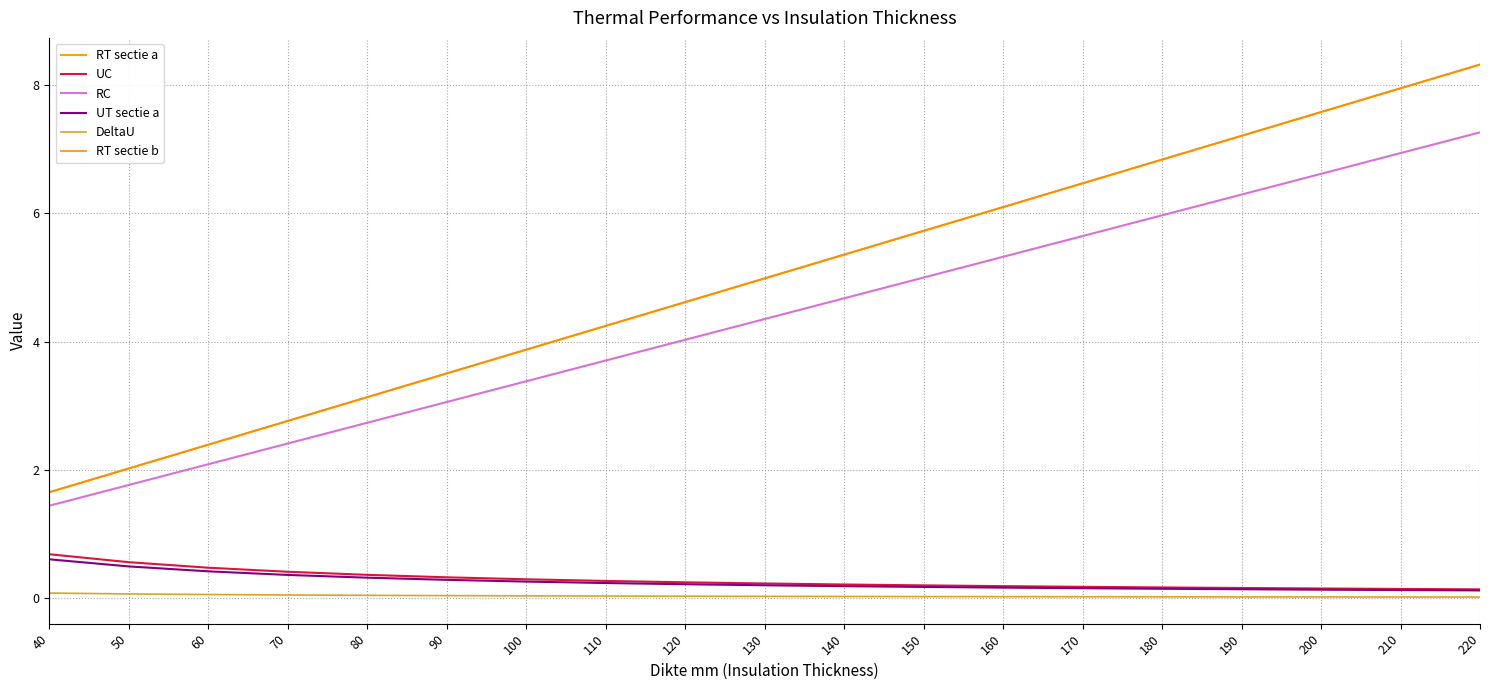

Which series has the largest total across all categories?

RT sectie a